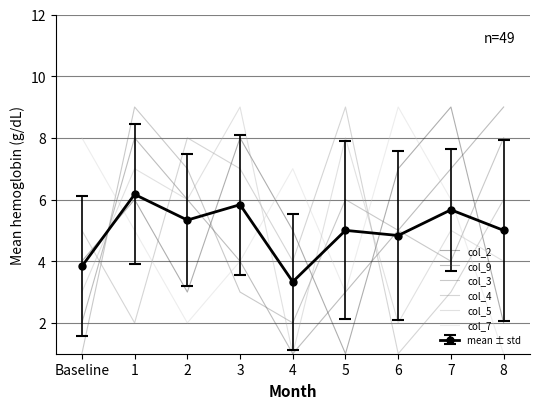

After their last crossing, which series has the higher values: col_5 or col_9?

col_9